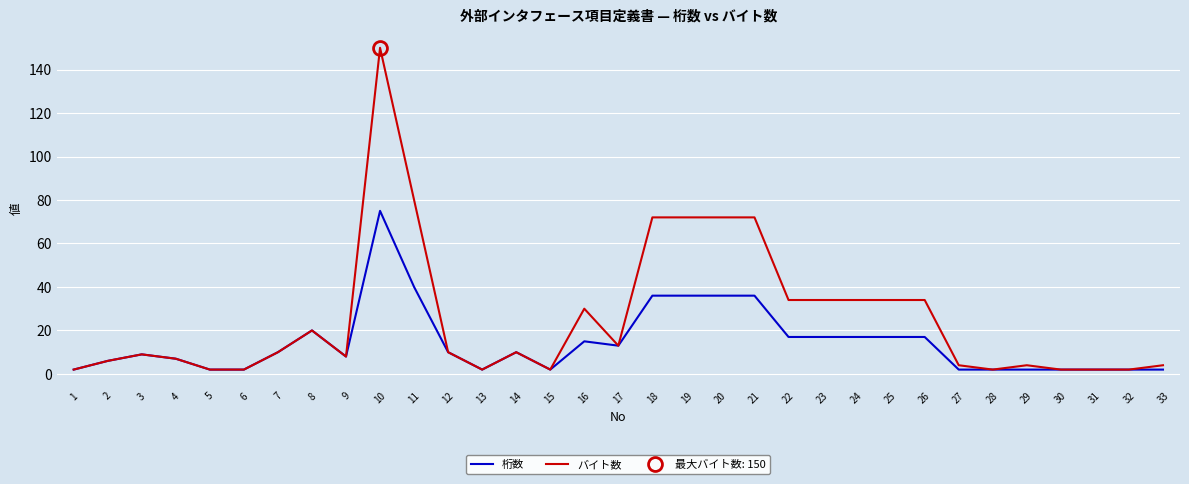

What are all the series names shown in the legend?

桁数, バイト数